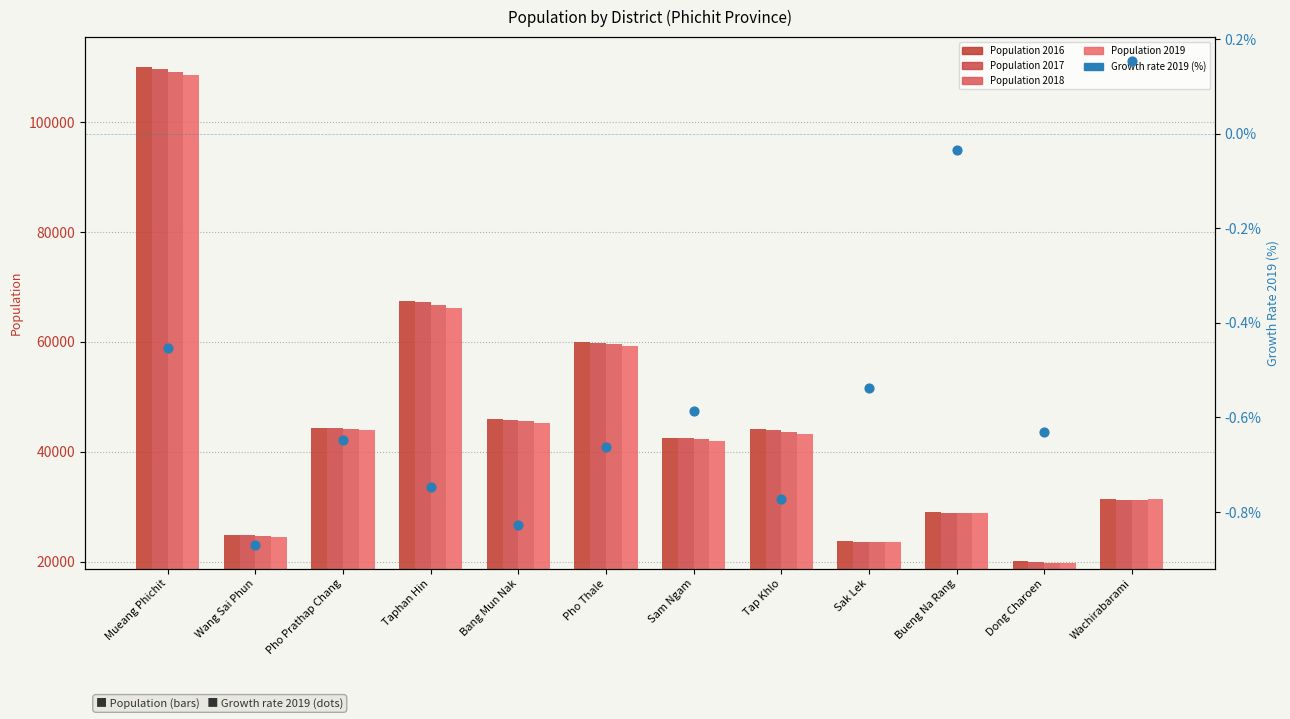

Which series has the largest total across all categories?

Population 2016